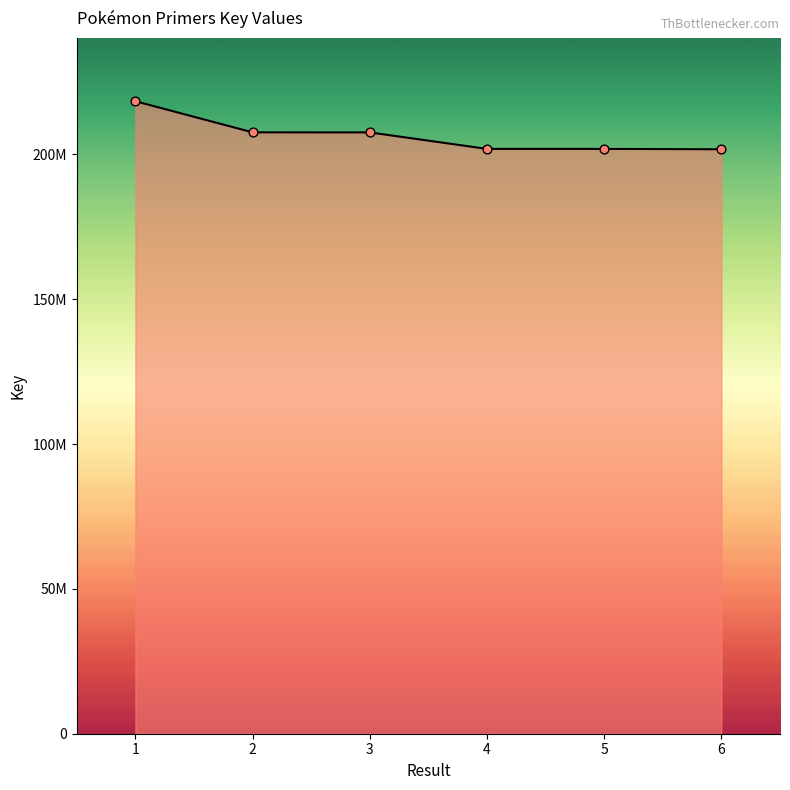

What is the change in value from 4 to 6?

-127350